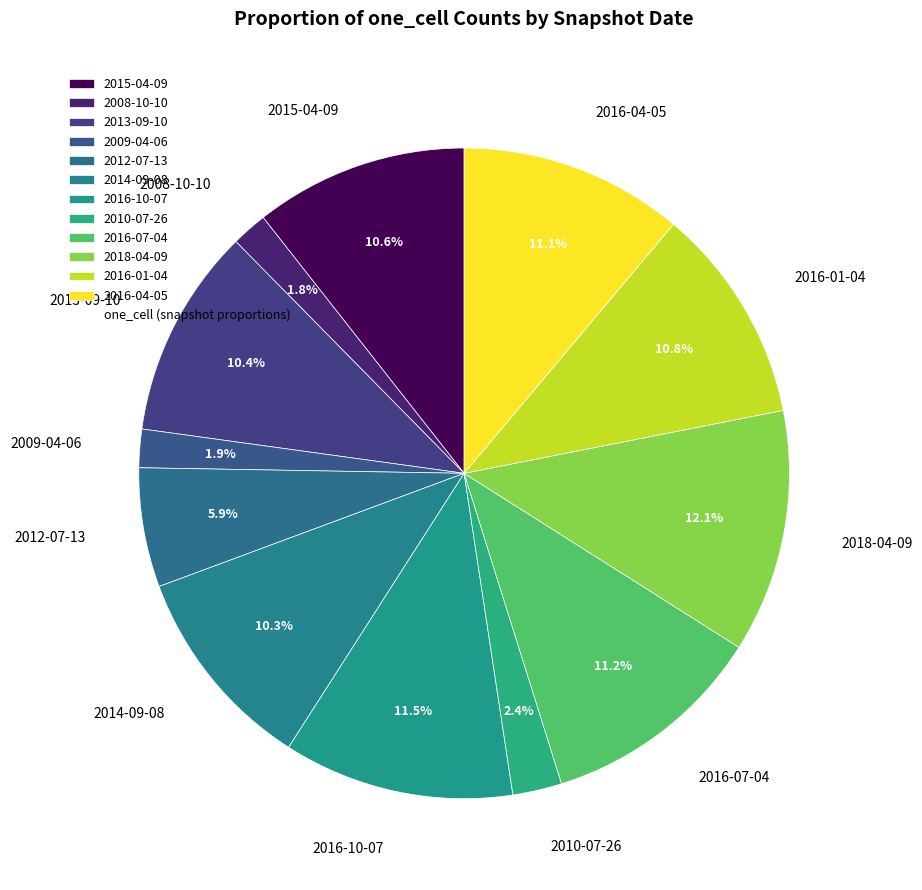

Which category has the biggest portion of the pie?

2018-04-09